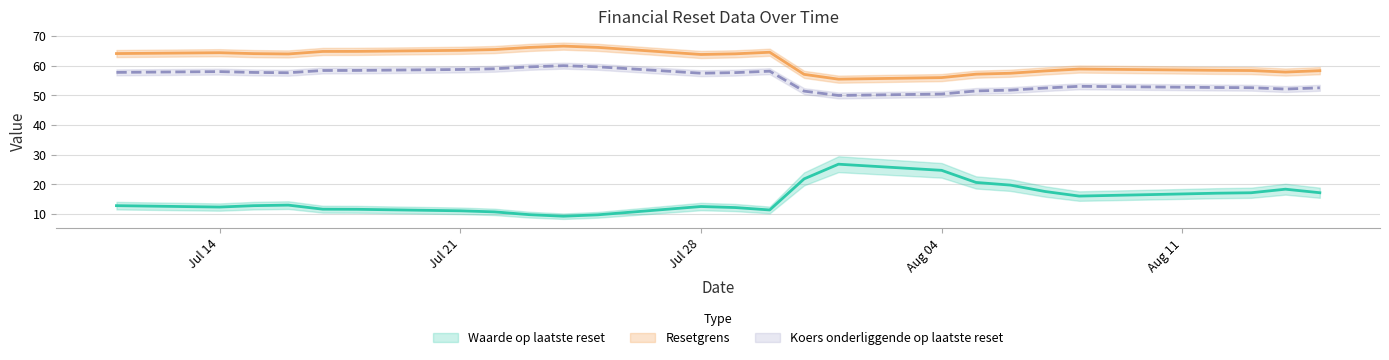

Is this an area chart (filled region under the line)?

No